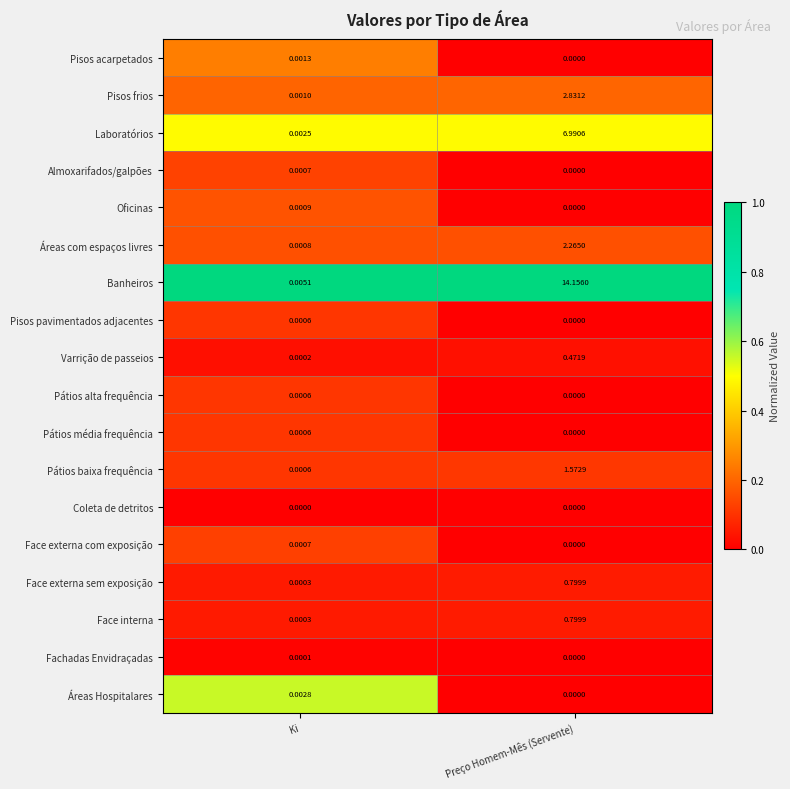

Rank the categories by Face externa sem exposição value from highest to lowest.

Preço Homem-Mês (Servente), Ki